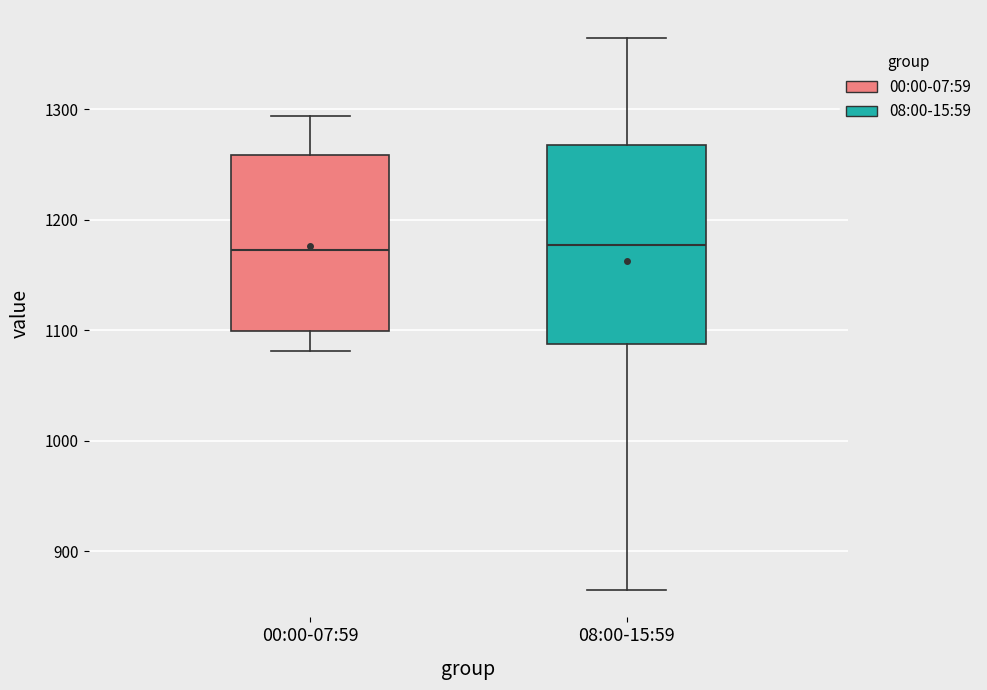

Reading left to right, read every box against the y-axis: the position of its median line, the range the box covers, and the ends of its whiskers. The values are not printed on the chart, so give them approximately, as read against the axis.

00:00-07:59: median 1170, box 1100 to 1260, whiskers 1080 to 1290
08:00-15:59: median 1180, box 1090 to 1270, whiskers 870 to 1370